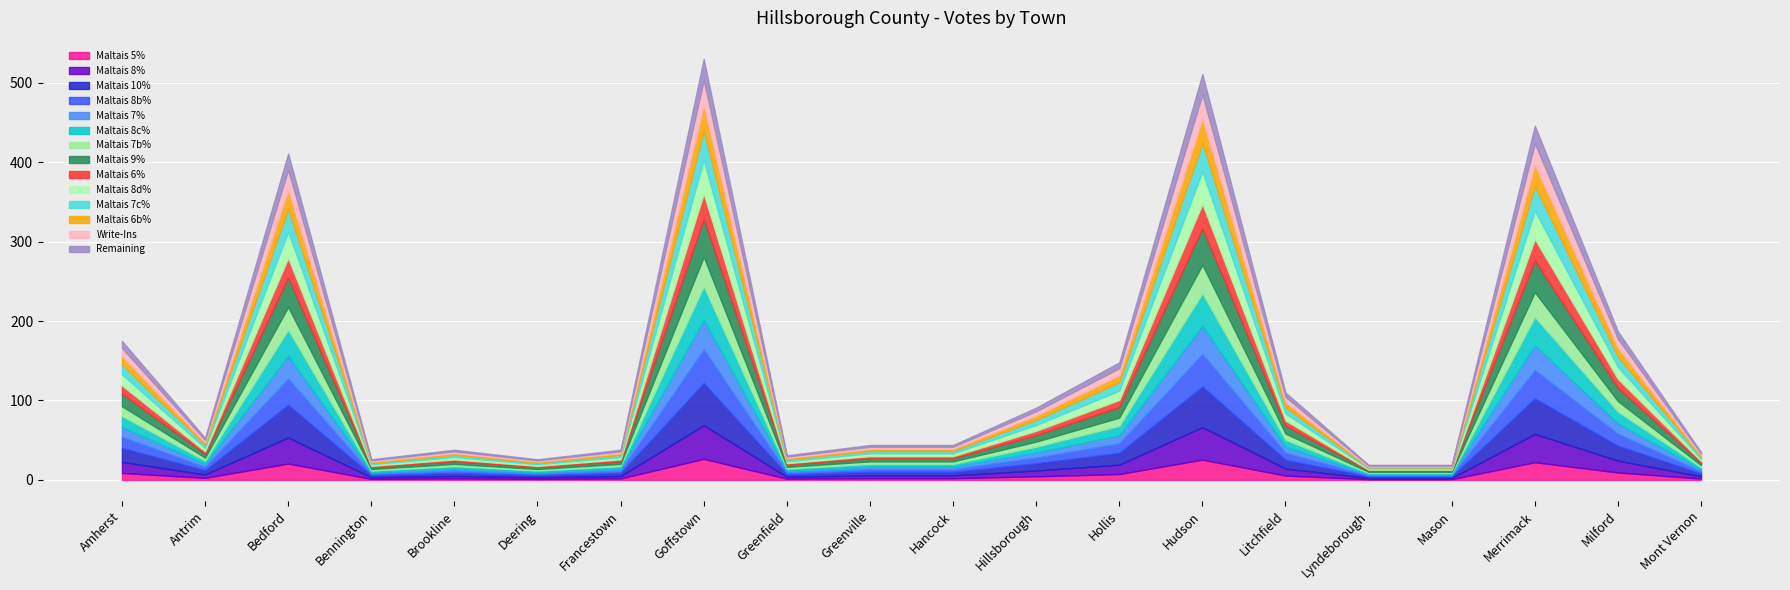

How many lines are shown in the chart?

14